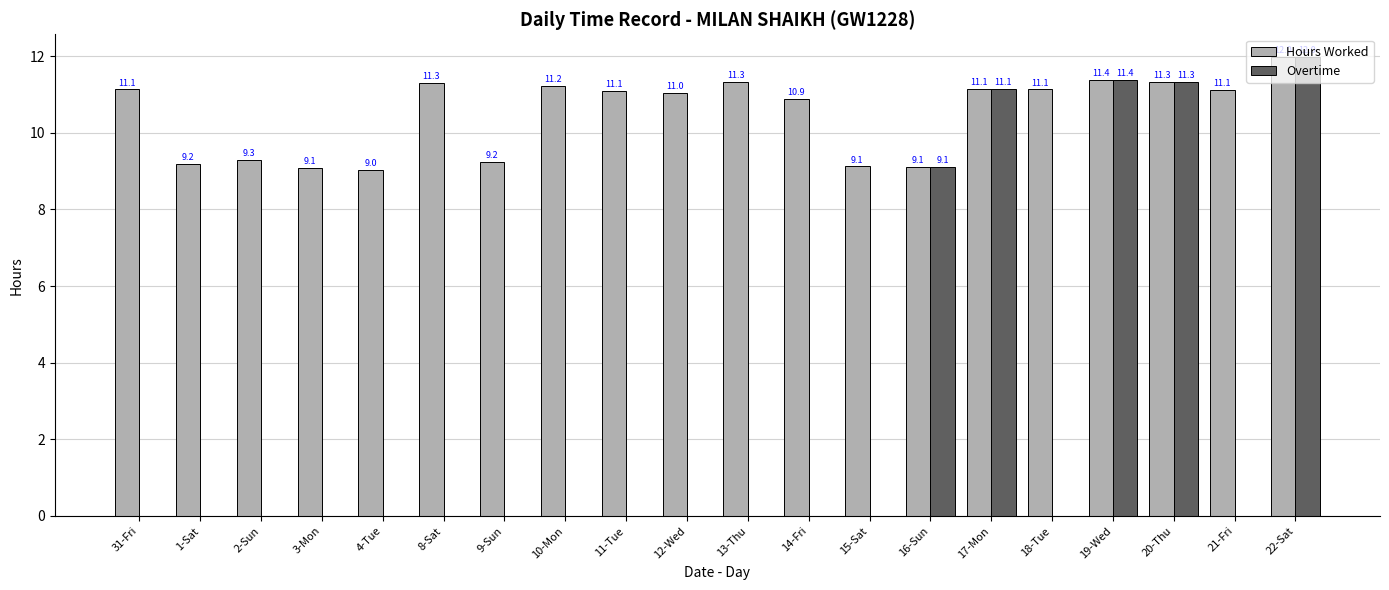

What is the difference between the Overtime values at 3-Mon and 16-Sun?

9.1